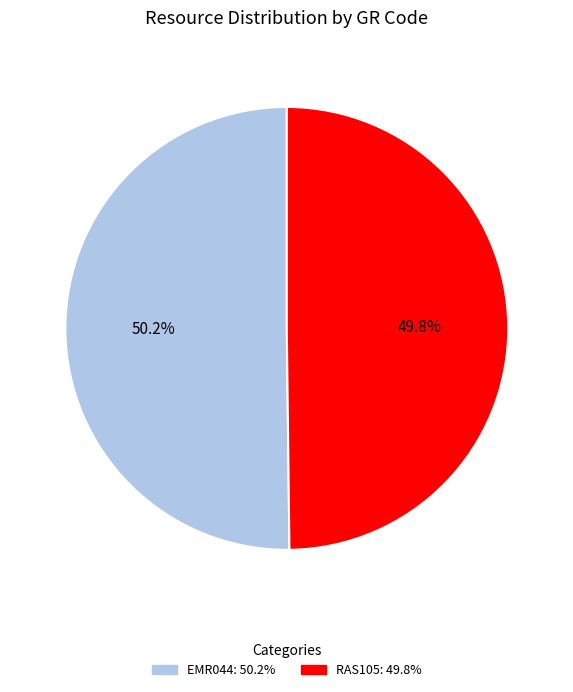

How many slices are in this pie chart?

2